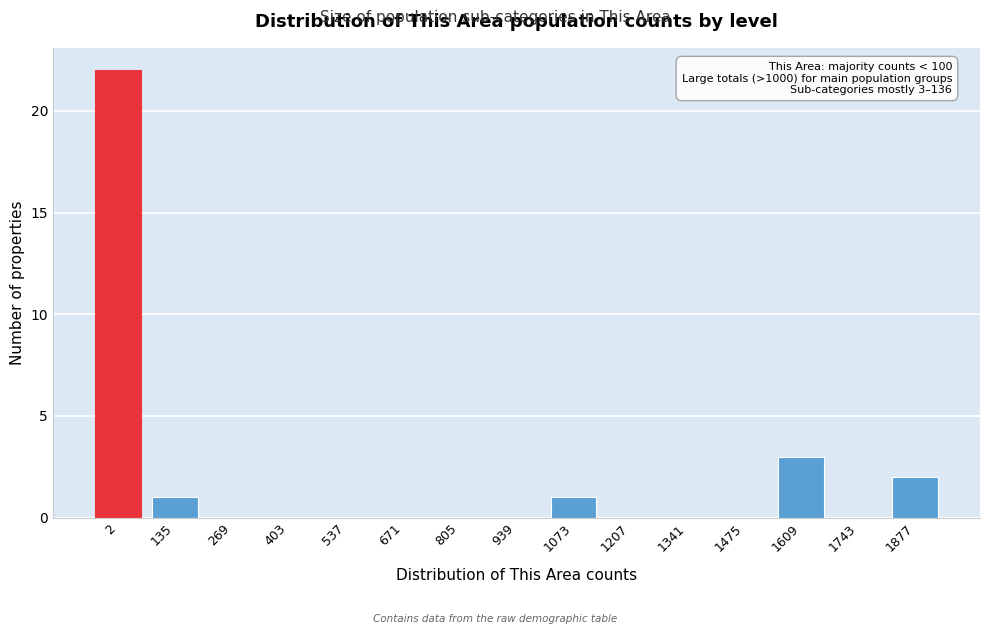

Reading left to right, list all the values displayed in this chart.

2=22	135=1	269=0	403=0	537=0	671=0	805=0	939=0	1073=1	1207=0	1341=0	1475=0	1609=3	1743=0	1877=2